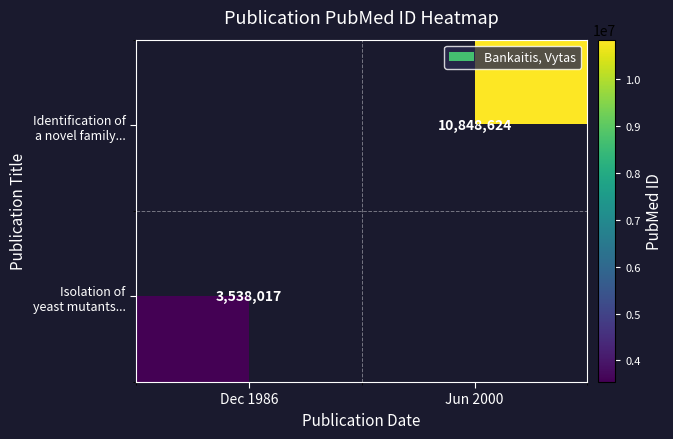

What is the approximate value of Isolation of yeast mutants... at Dec 1986?

3538017.0